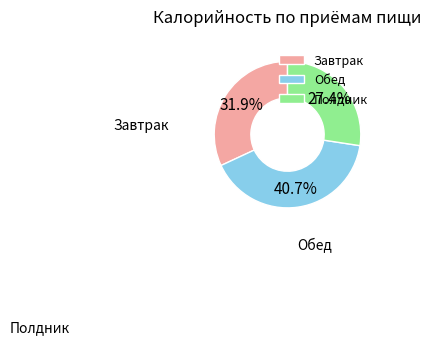

Is there any slice that represents more than half of the pie?

No